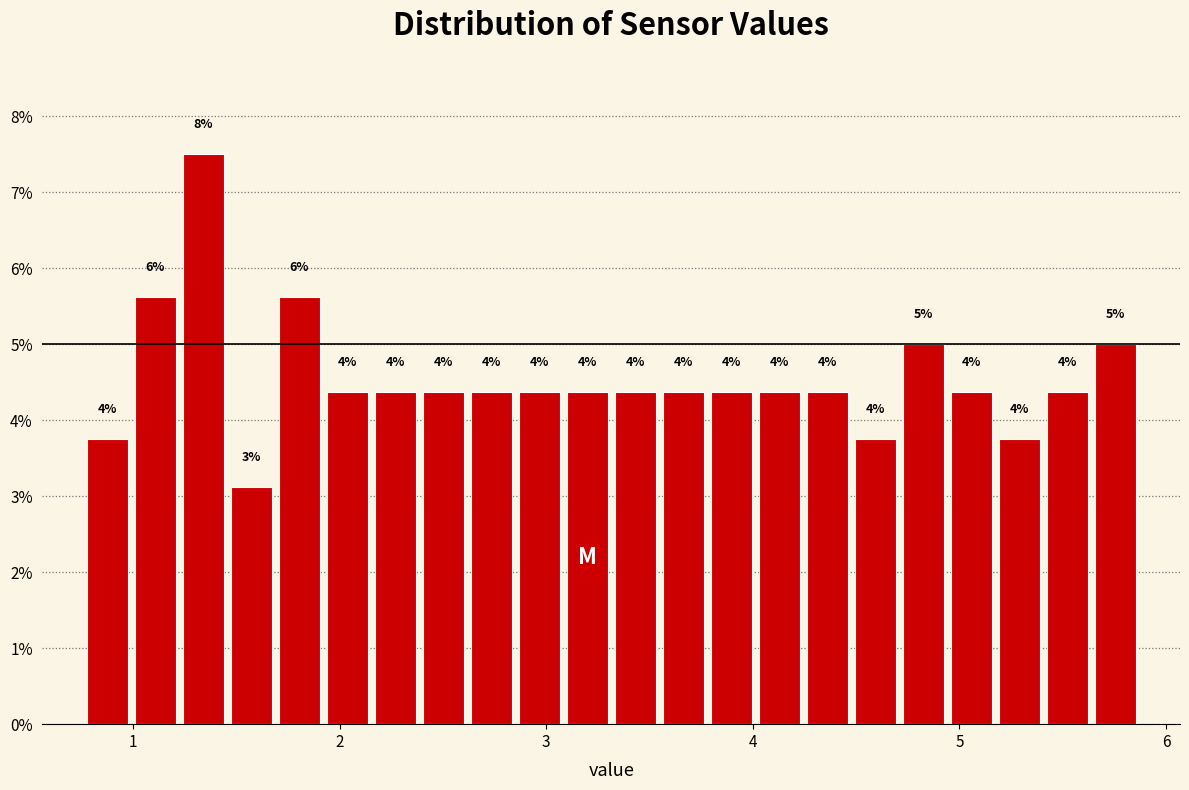

Read against the x-axis, roughly where is the centre of the tallest bar?

1.3